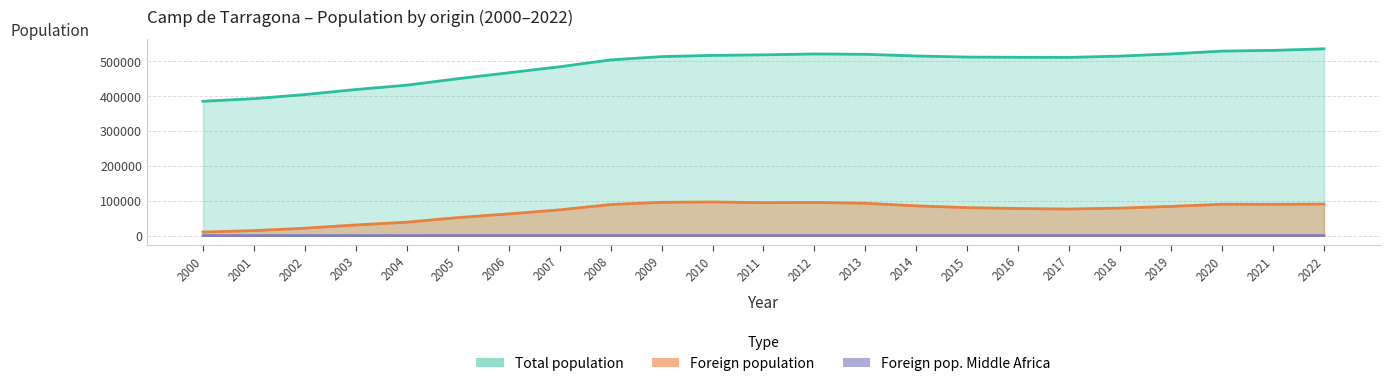

Which series has the largest total across all categories?

Total population